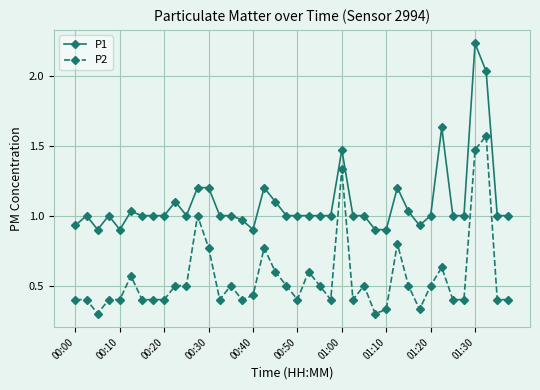

True or false: P2 has more than 0 points higher than both neighbors.

True